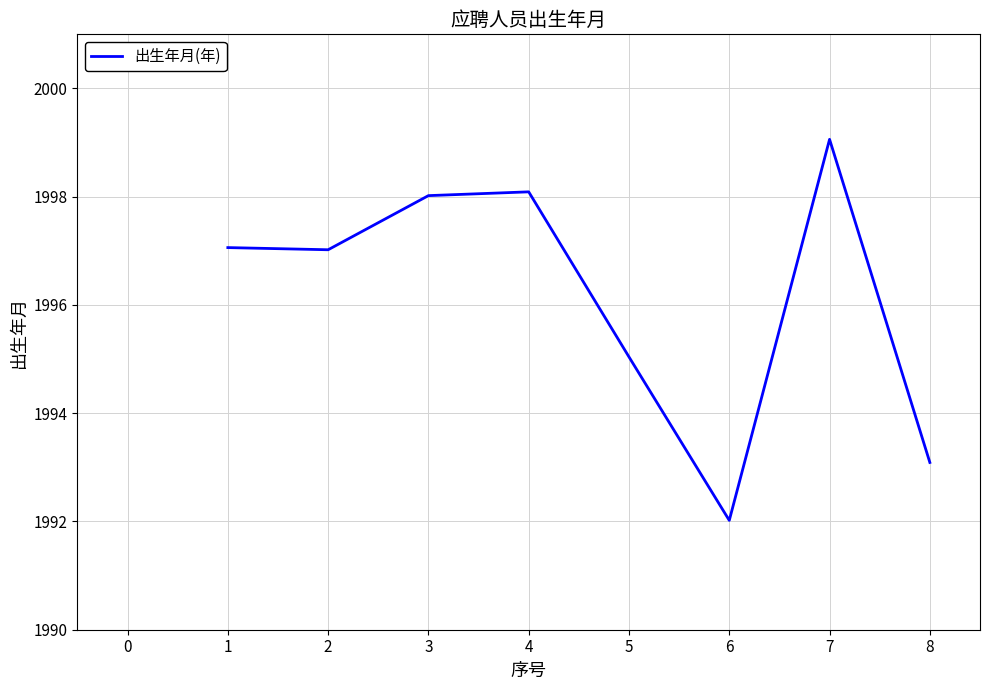

The value at 6 is 1992.0. True or false?

True